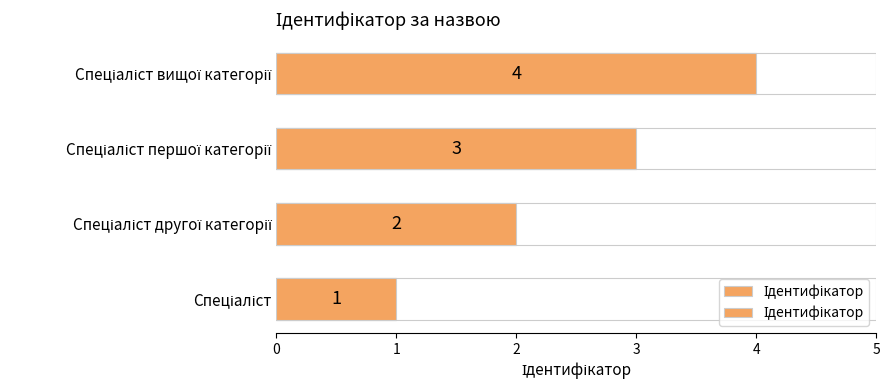

Between Спеціаліст вищої категорії and Спеціаліст, which is larger?

Спеціаліст вищої категорії